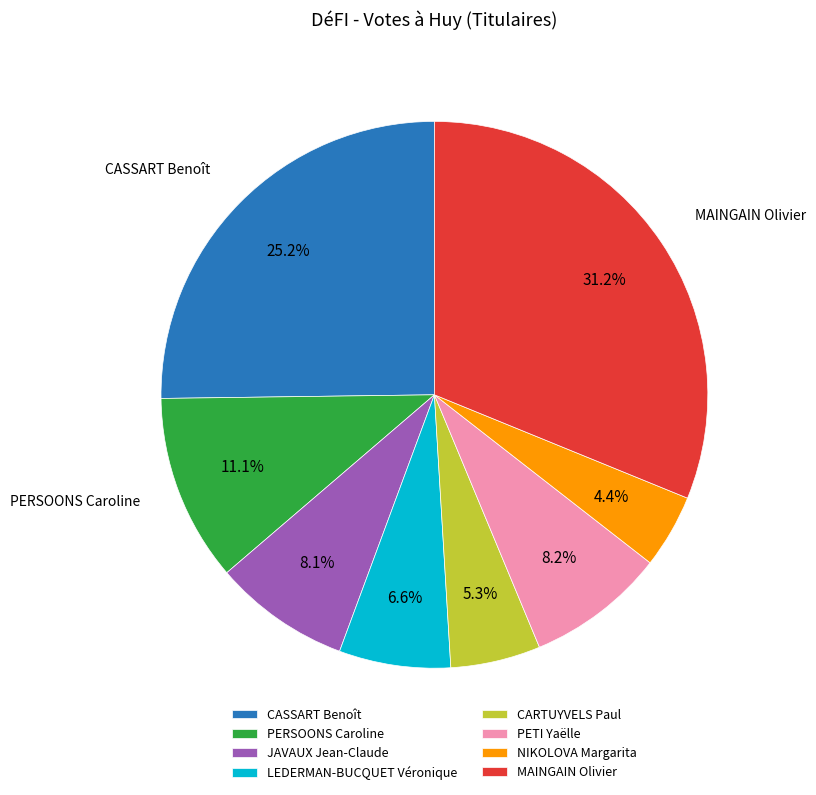

What percentage is the PETI Yaëlle slice, to the nearest percent?

8%